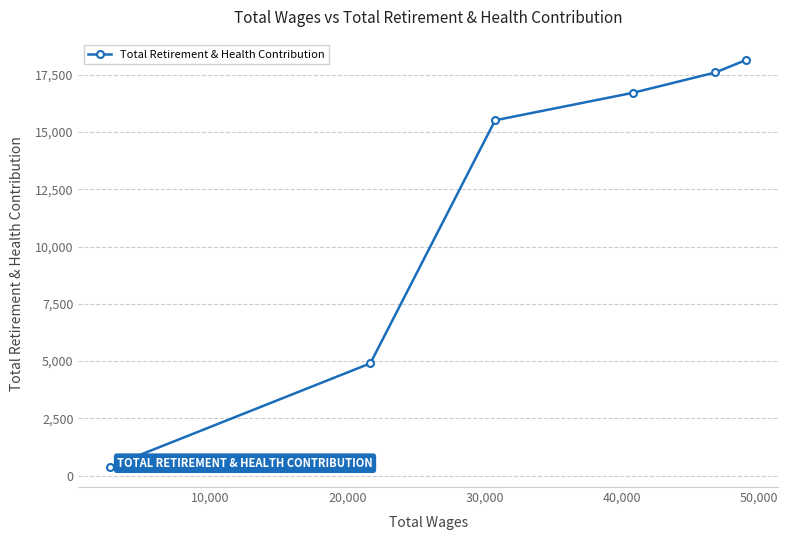

Reading left to right, transcribe all the data shown in this chart.

386	4900	15516	16719	17606	18149